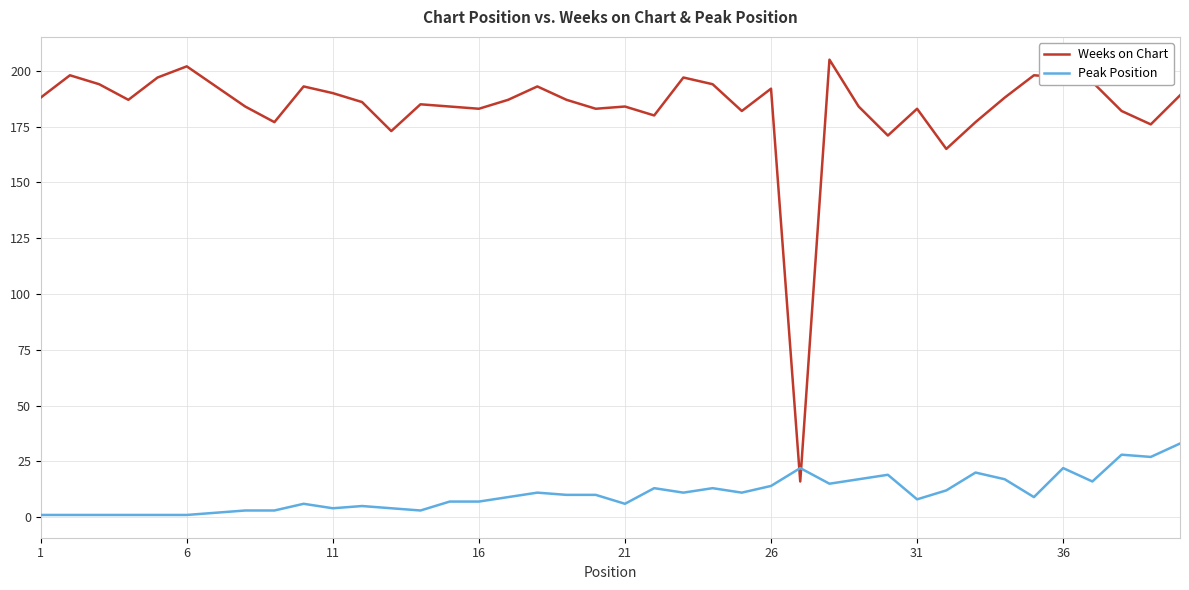

True or false: Weeks on Chart and Peak Position cross at least once.

True